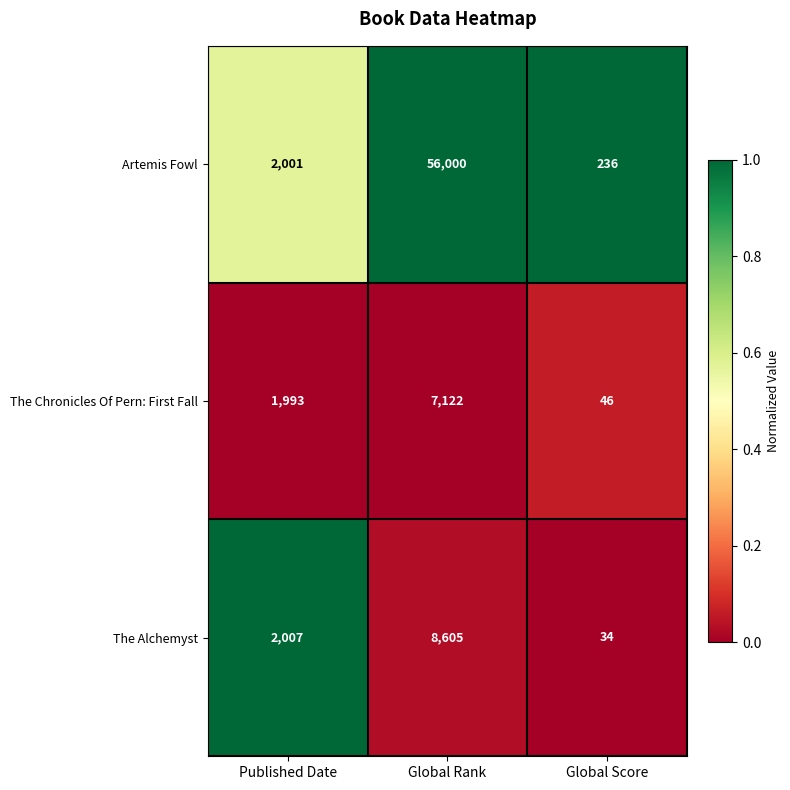

At Global Rank, list the series in order from largest to smallest.

Artemis Fowl, The Alchemyst, The Chronicles Of Pern: First Fall